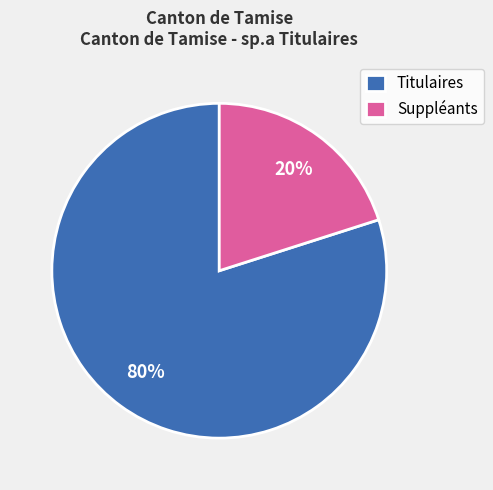

Is it true that Titulaires is 80% of the pie?

True